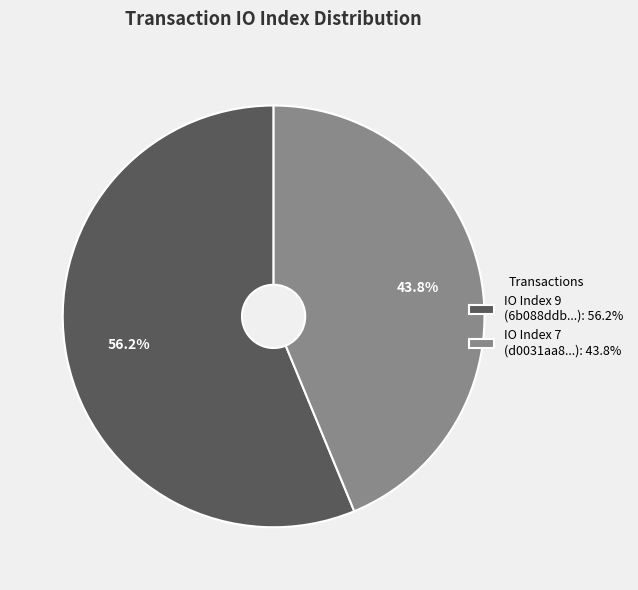

What is the total percentage of IO Index 9 (6b088ddb...): 56.2% and IO Index 7 (d0031aa8...): 43.8%?

100.0%